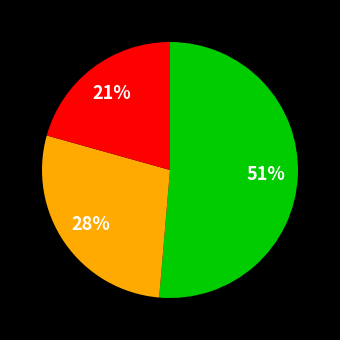

To the nearest percent, what is the average slice percentage?

33%